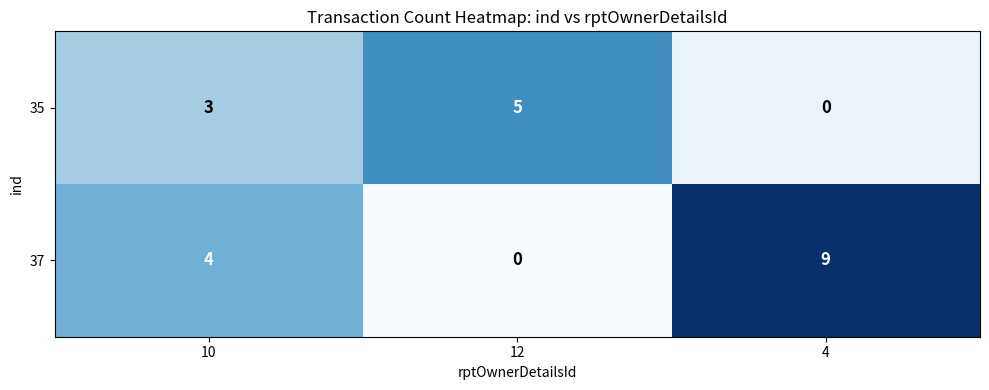

Rank the series by their maximum value, from lowest to highest.

35, 37